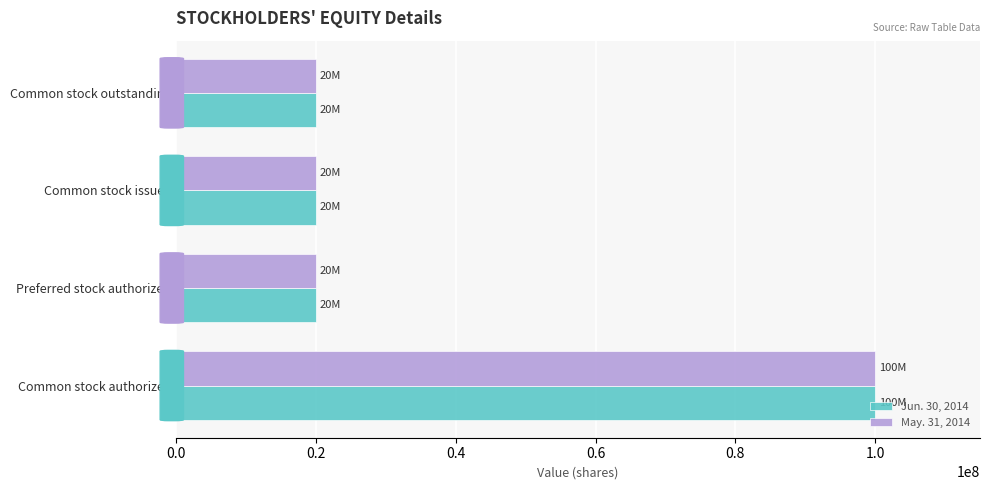

The value of May. 31, 2014 at Common stock outstanding is 20000000. True or false?

True